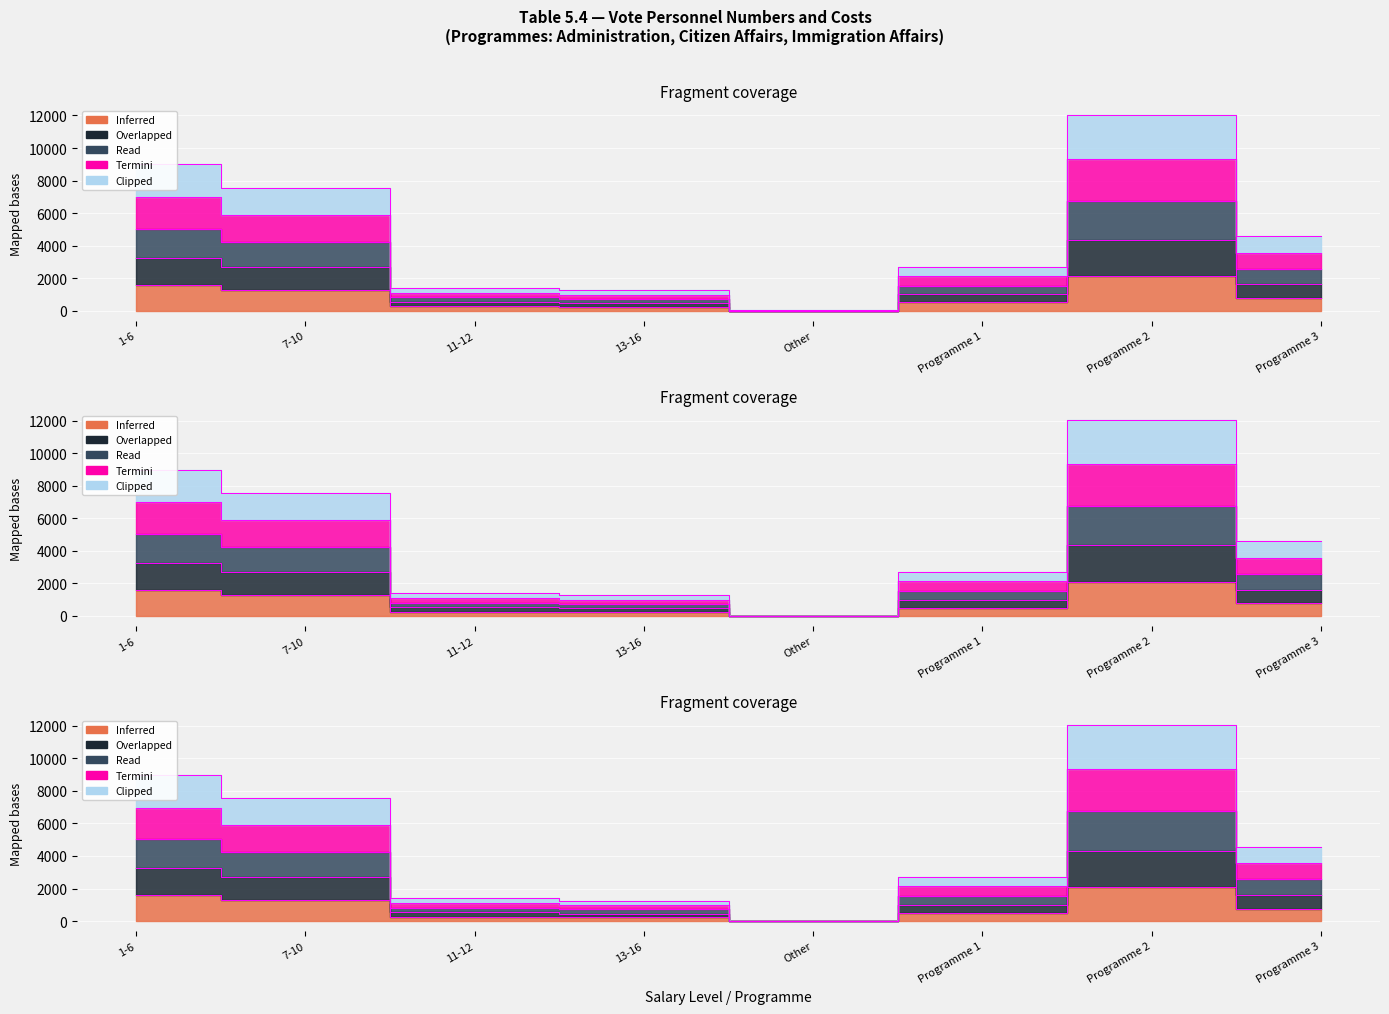

At which label does Clipped (2022/23 Cost) first exceed 4574?

1-6